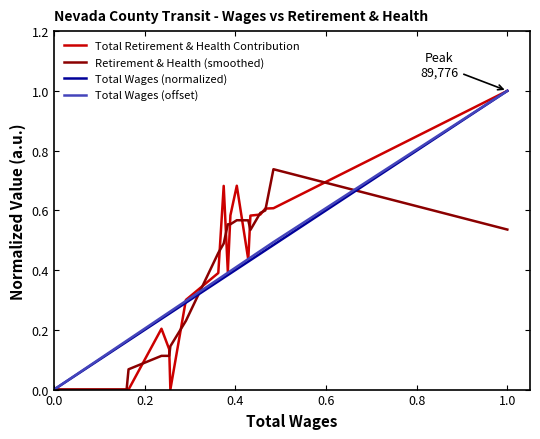

Which series has the largest range (max minus min)?

Total Retirement & Health Contribution